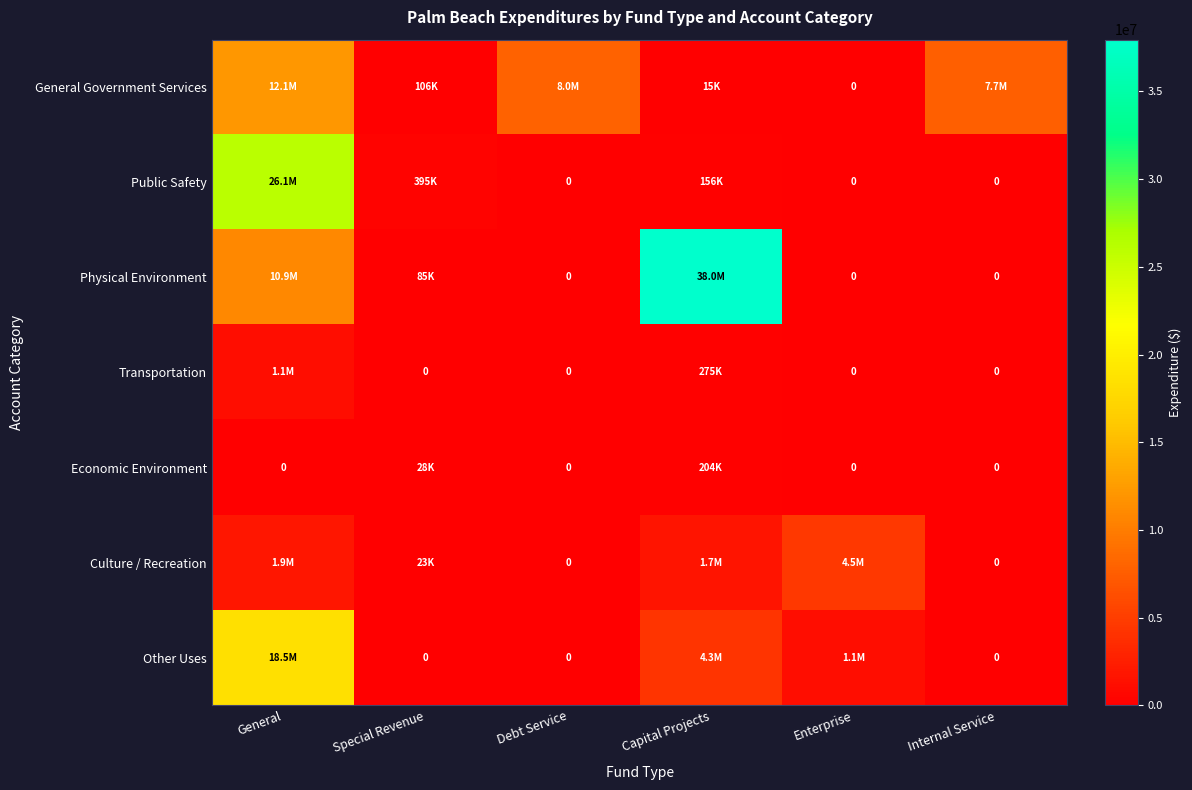

What is the sum of the Physical Environment values at Capital Projects and General?

48841704